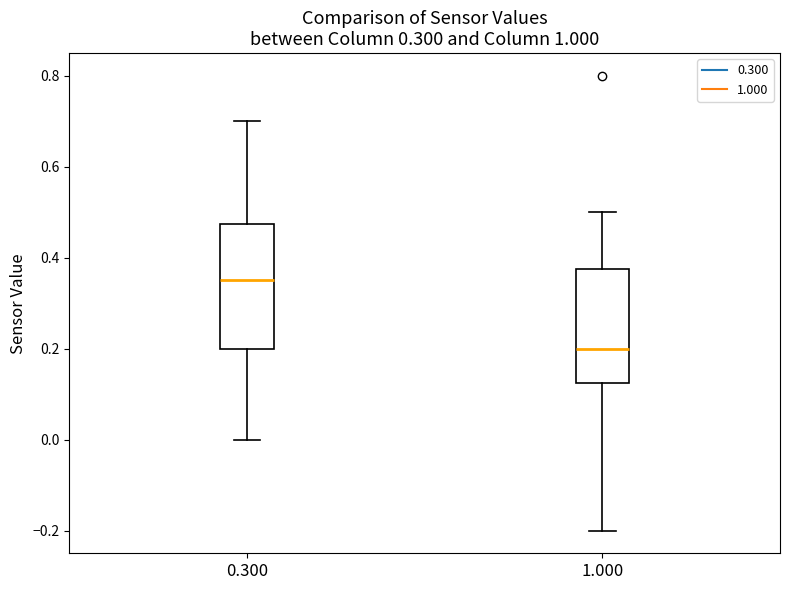

Which box has the highest median line?

0.300